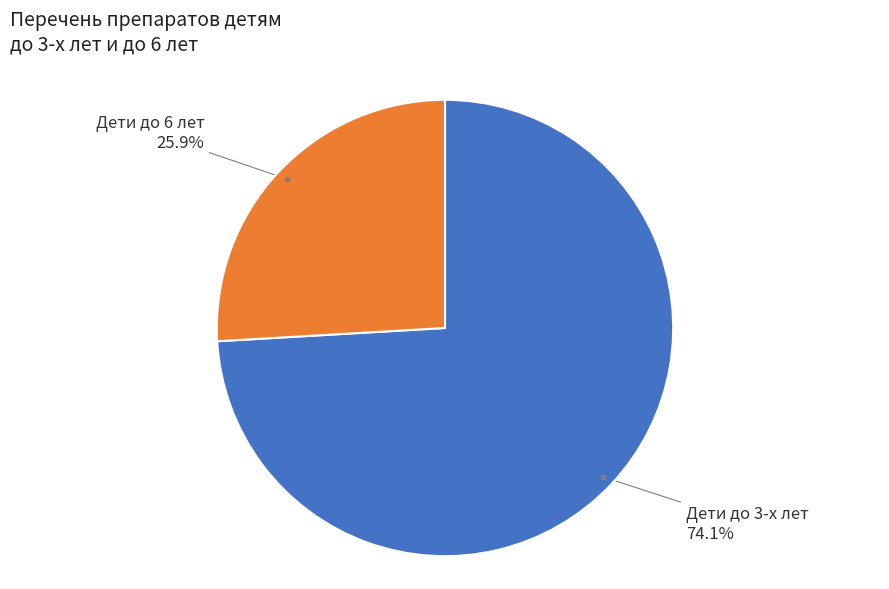

Is there any slice that represents more than half of the pie?

Yes